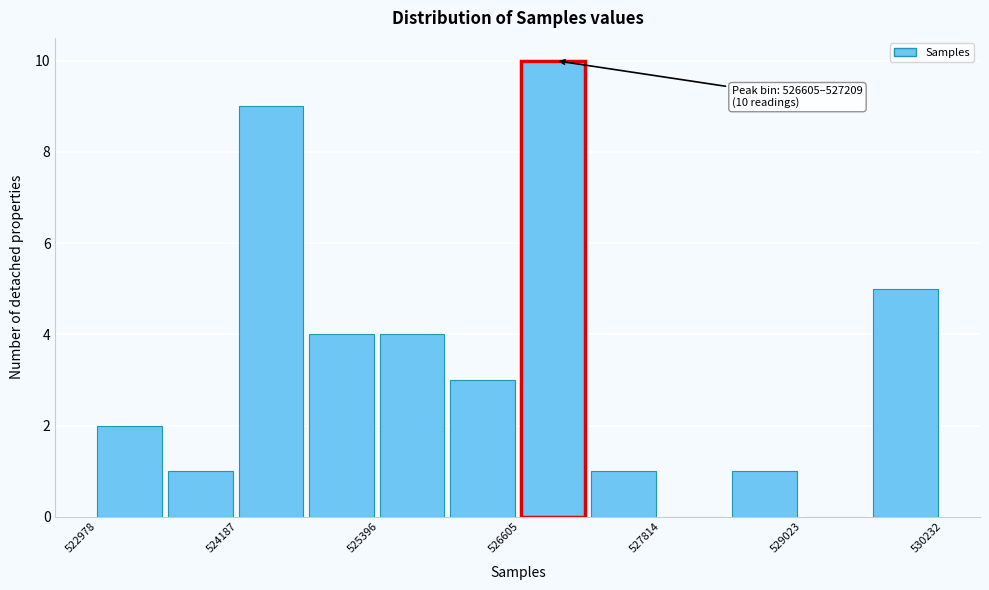

Read against the x-axis, roughly where is the centre of the tallest bar?

526800